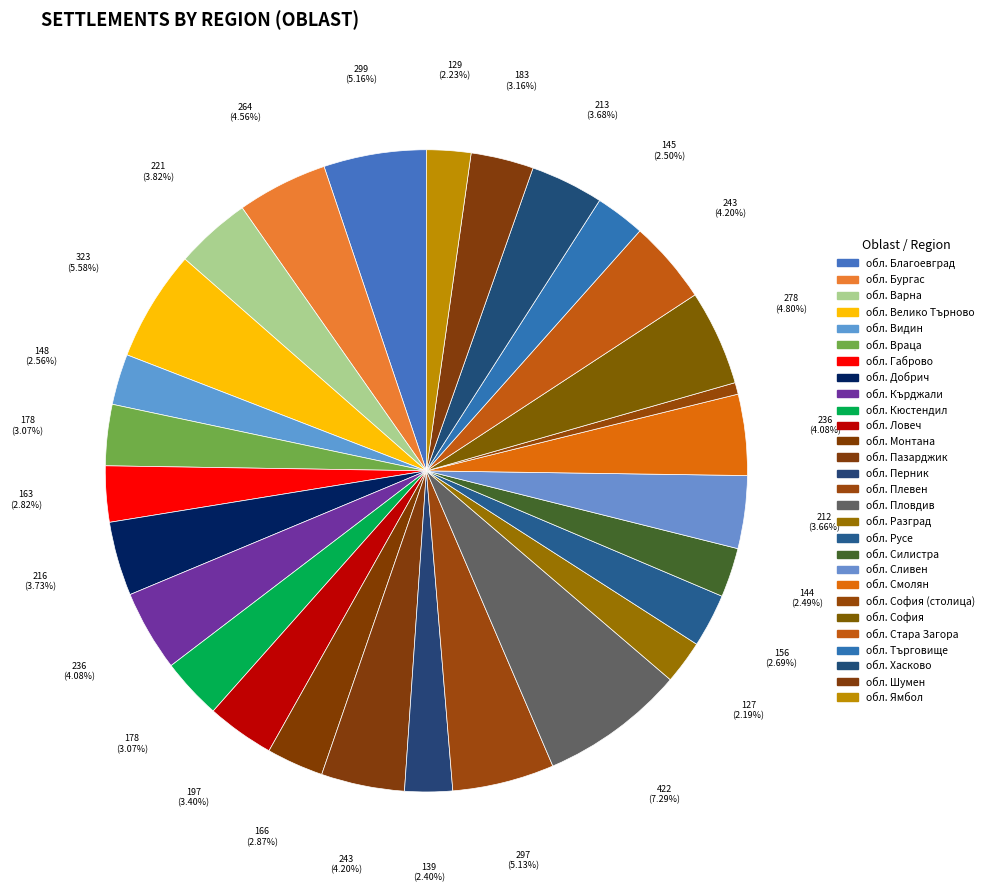

Which category has the smallest portion of the pie?

обл. София (столица)